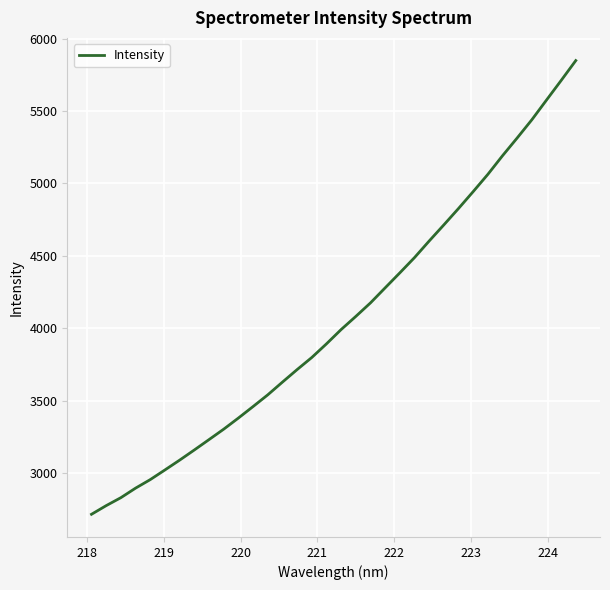

What is the maximum value shown in the chart?

5847.8